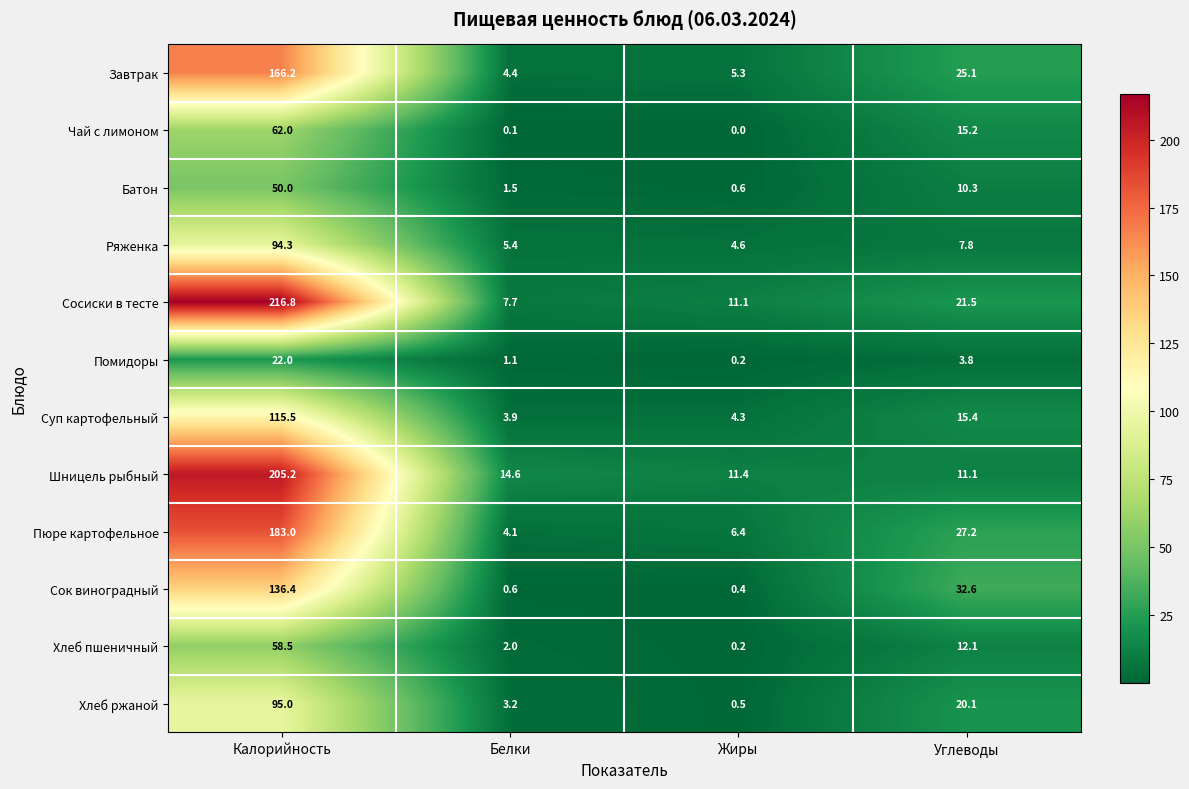

At which label does Хлеб пшеничный first exceed 12?

Калорийность